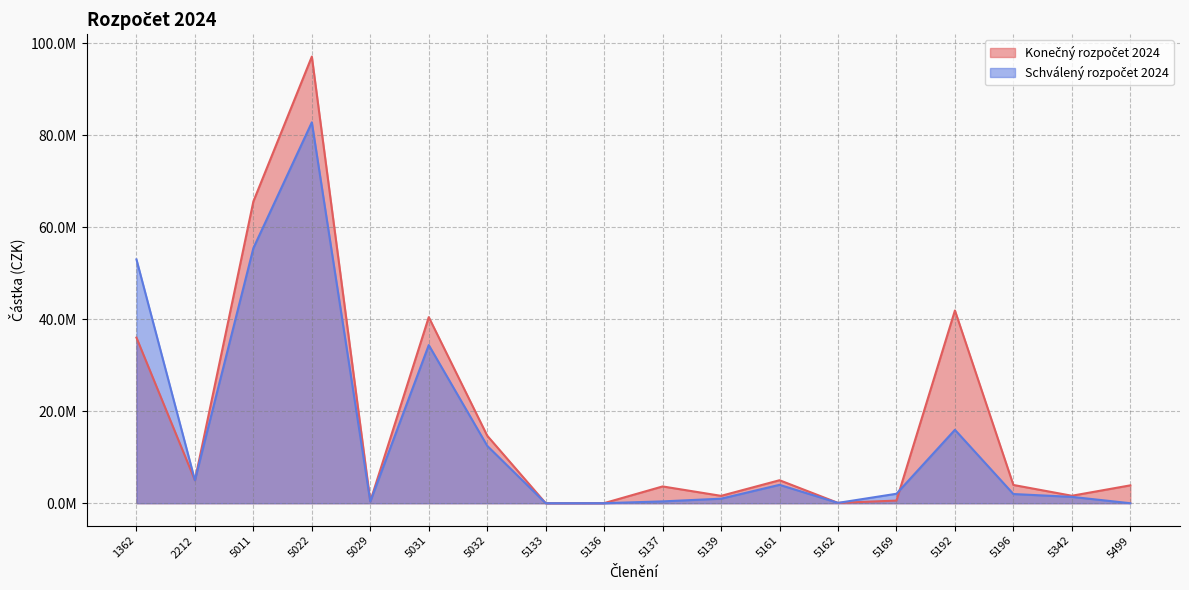

List the series in order of their overall mean, lowest first.

Schválený rozpočet 2024, Konečný rozpočet 2024